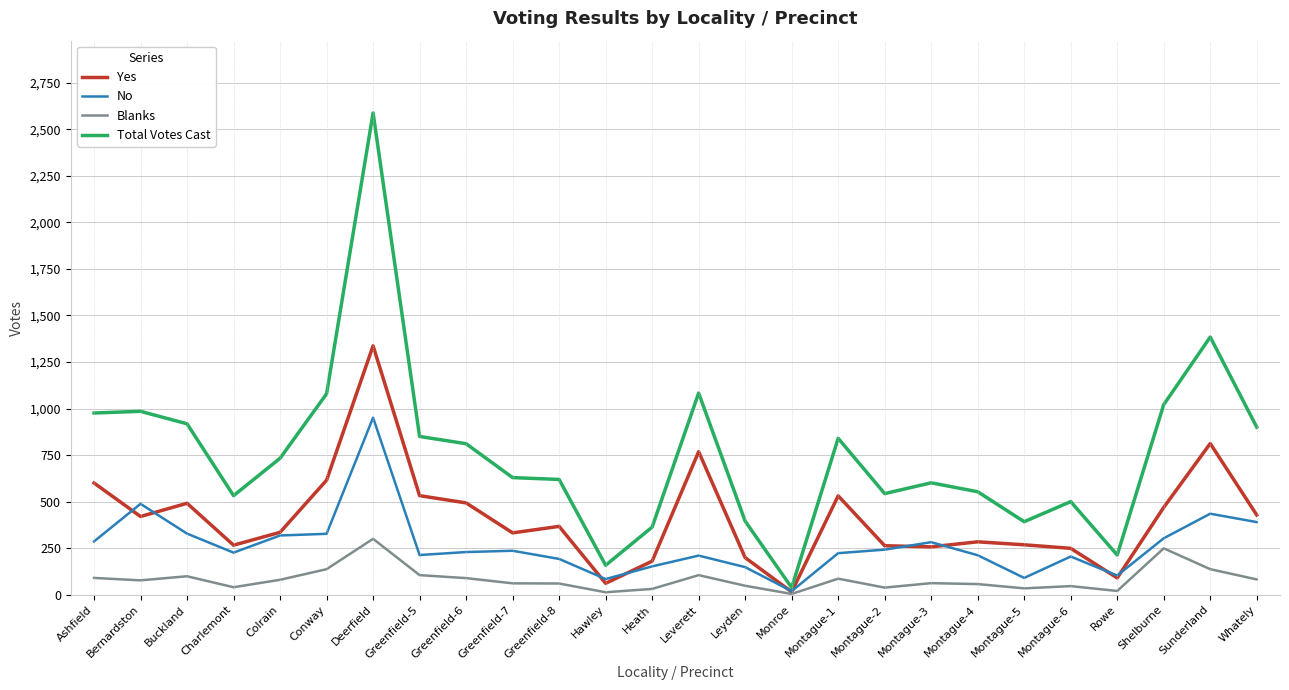

At how many categories does at least one series exceed 1315?

2